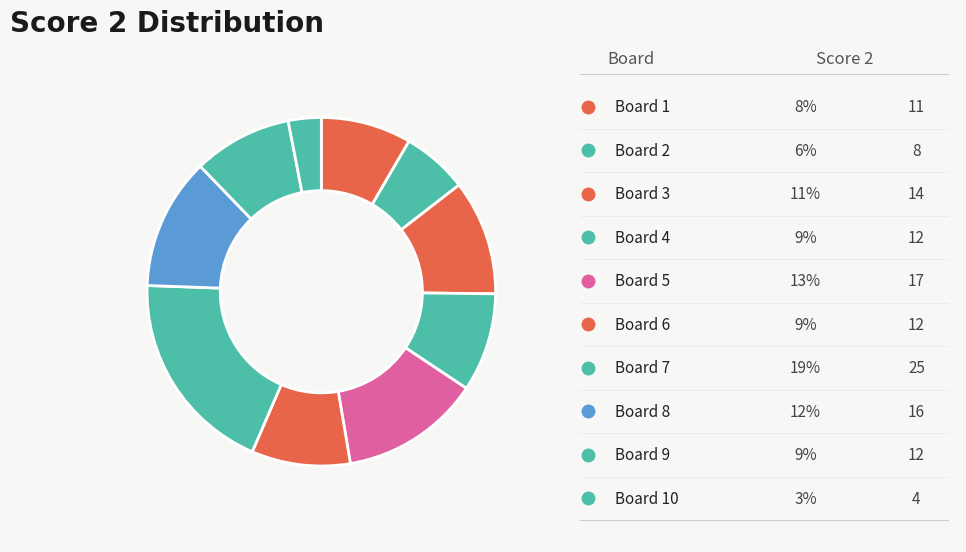

How many segments does this pie chart have?

10